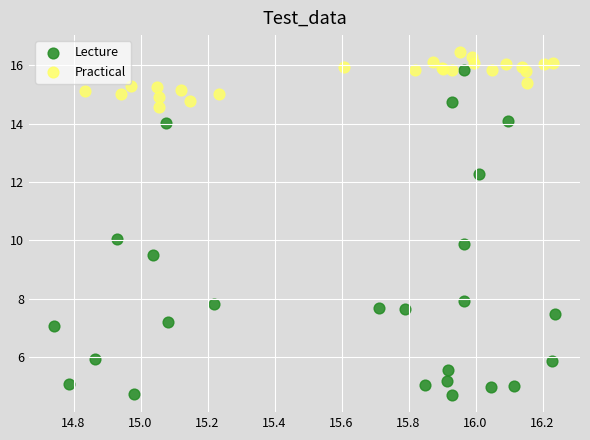

Which series reaches the maximum Y coordinate?

Practical